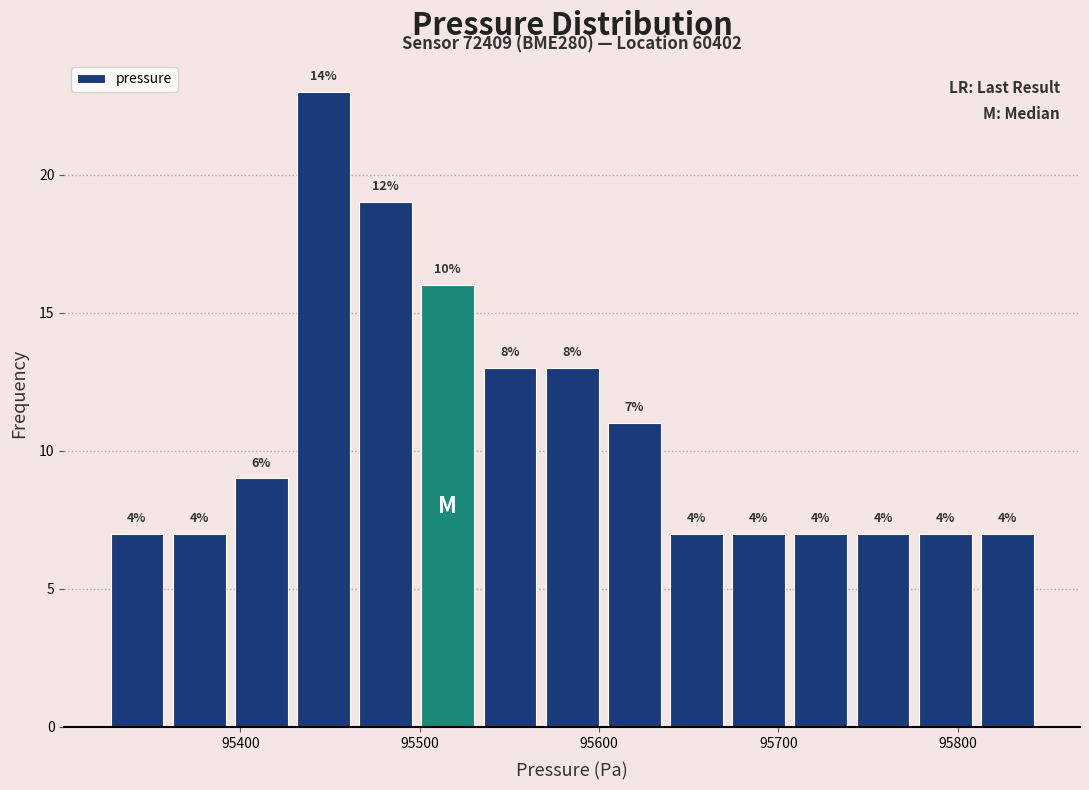

Around what value on the x-axis is the tallest bar? Give the approximate position of its centre, as read against the axis.

95450